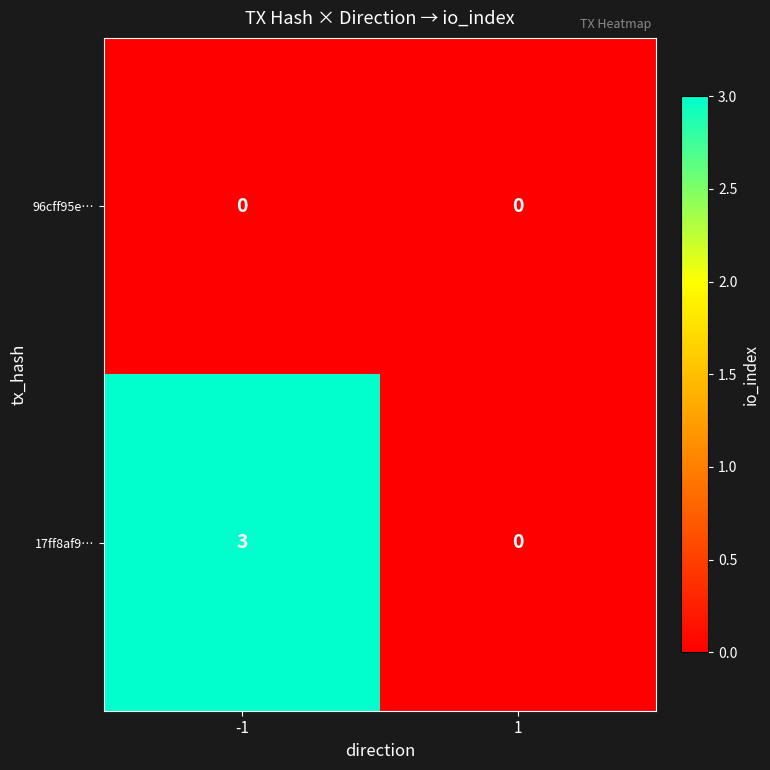

How many distinct data groups are displayed?

2